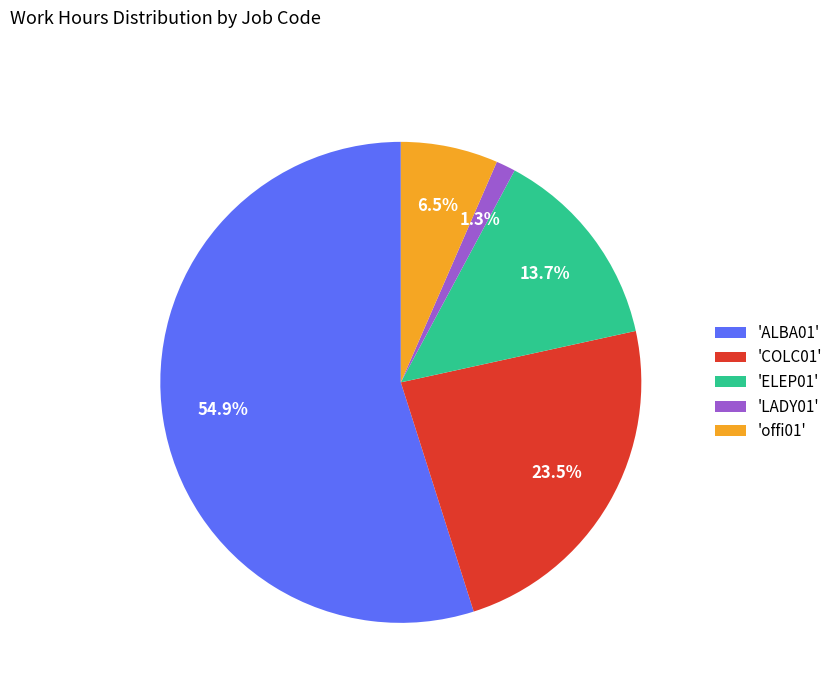

To the nearest percent, what is the average slice percentage?

20%